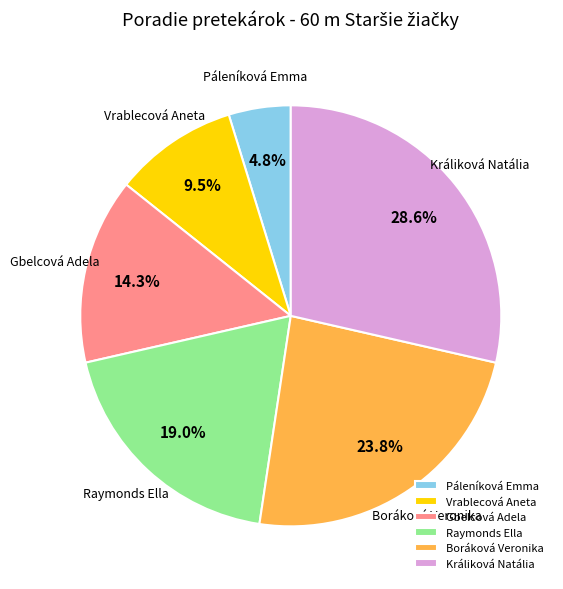

To the nearest percent, what percentage of the pie is Králiková Natália?

29%